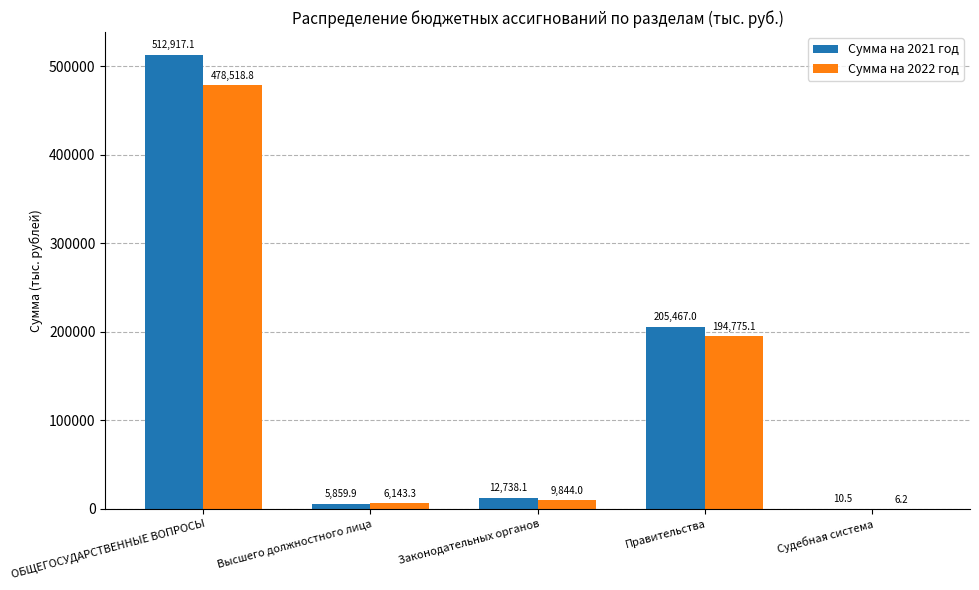

What is the difference between the Сумма на 2022 год values at Законодательных органов and ОБЩЕГОСУДАРСТВЕННЫЕ ВОПРОСЫ?

468674.8